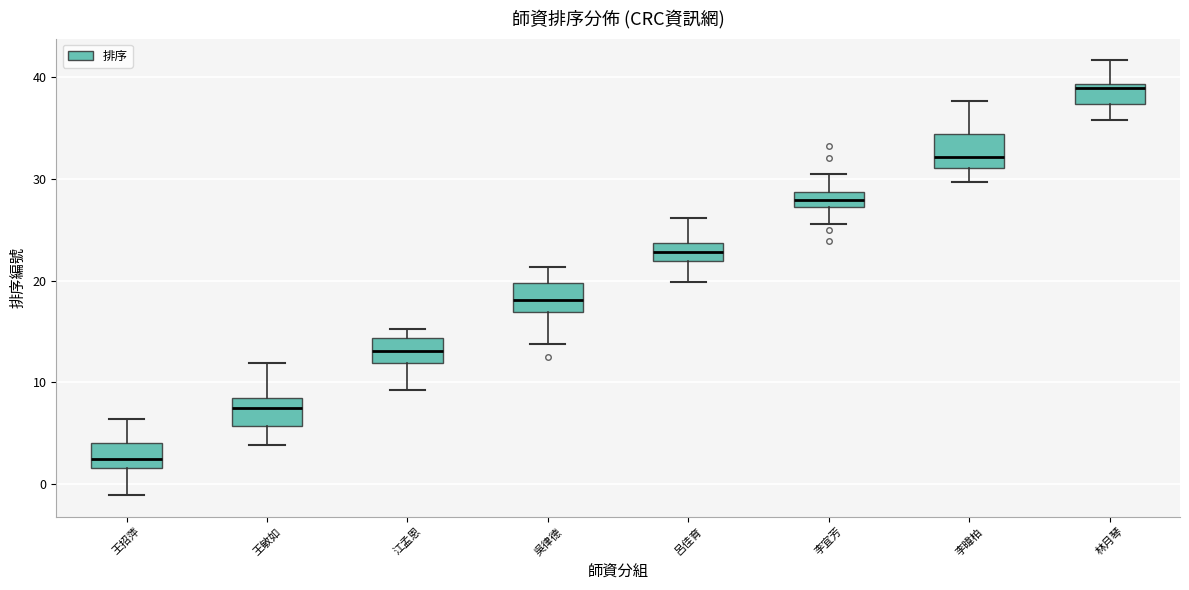

Which box has the highest median line?

林月琴